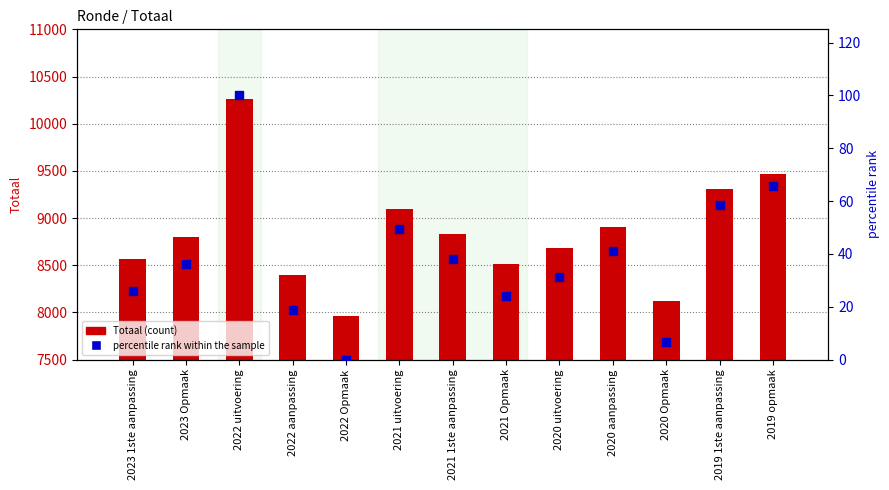

At how many categories does at least one series exceed 3713?

13